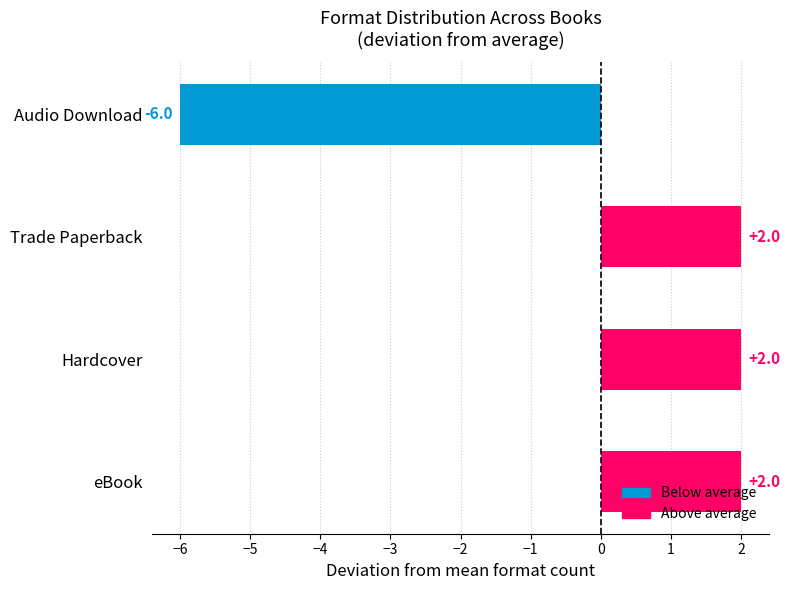

How many data points are less than 2?

1